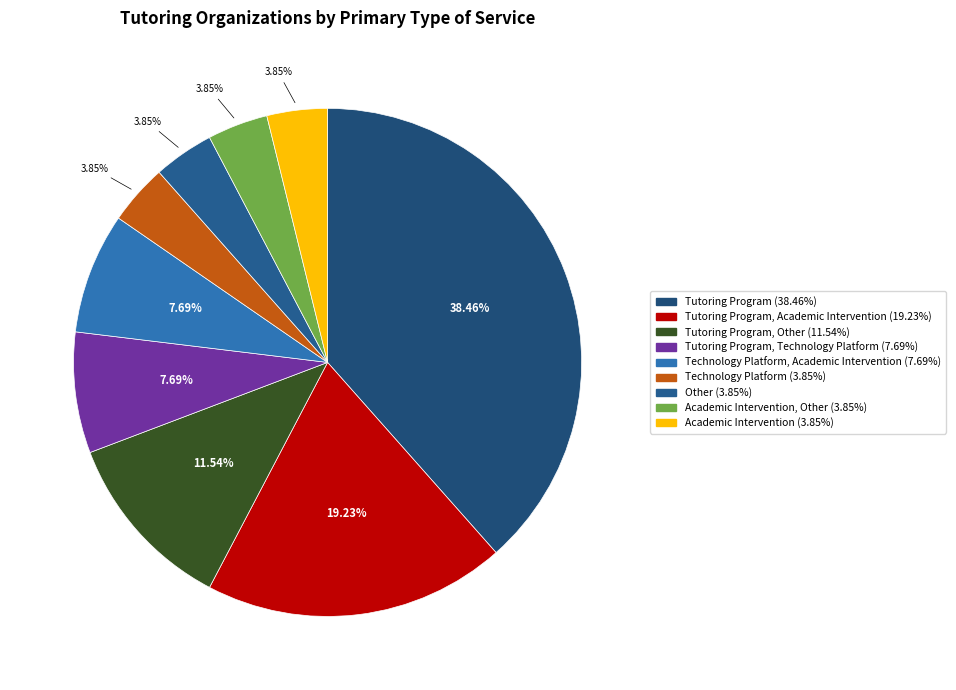

How many segments does this pie chart have?

9